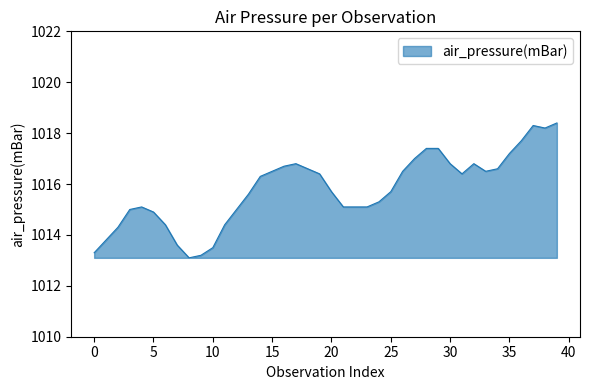

True or false: there are more than 1 points higher than both neighbors.

True